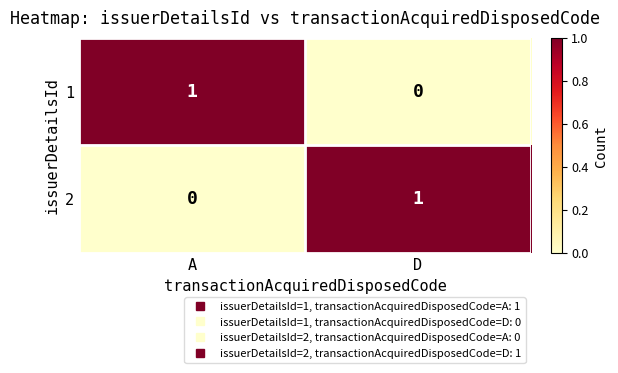

At which label is 1 closest to 0?

D